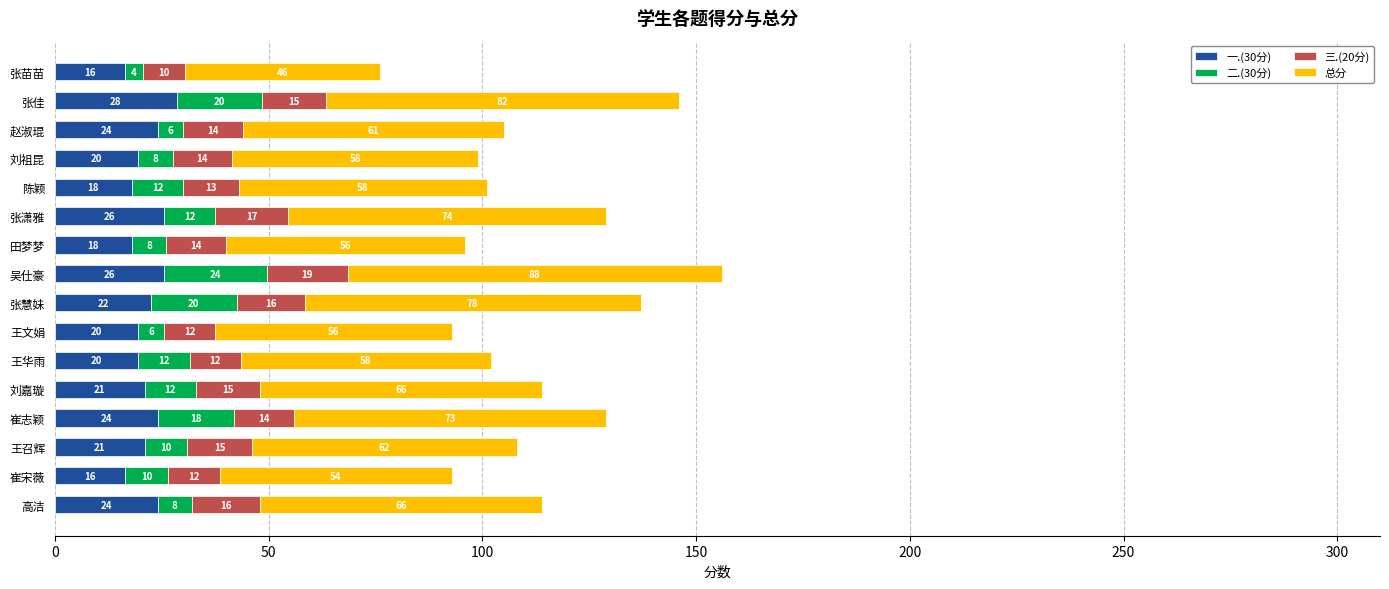

What is the minimum value for 一.(30分)?

16.5